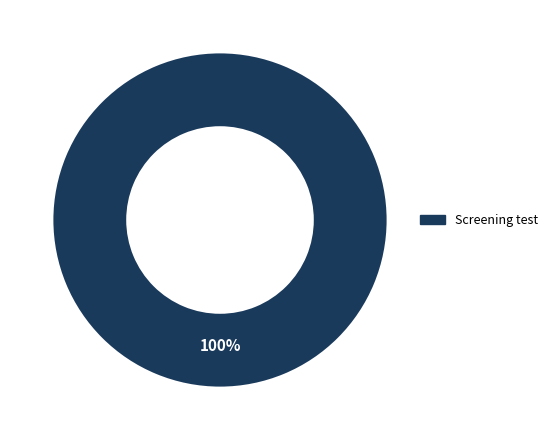

Is there any slice that represents more than half of the pie?

Yes